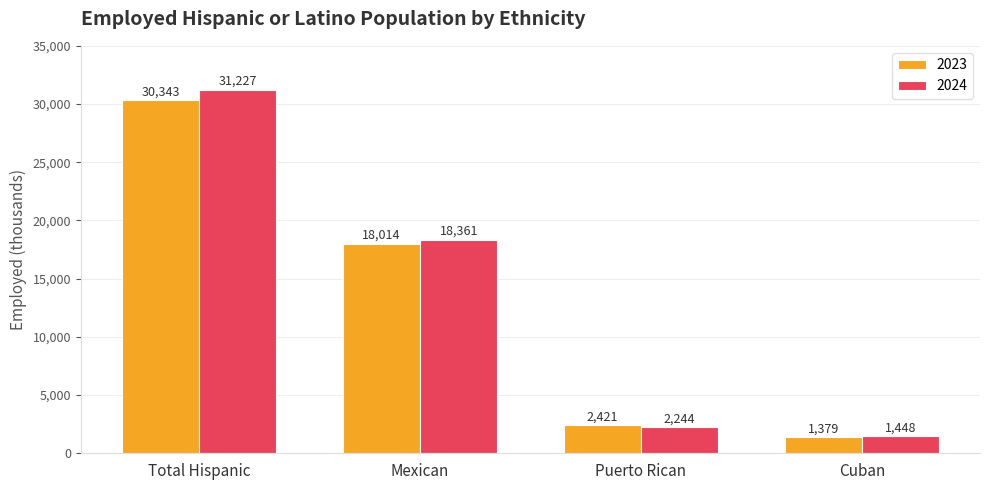

Reading left to right, transcribe all the data shown in this chart.

2023: 30343	18014	2421	1379
2024: 31227	18361	2244	1448